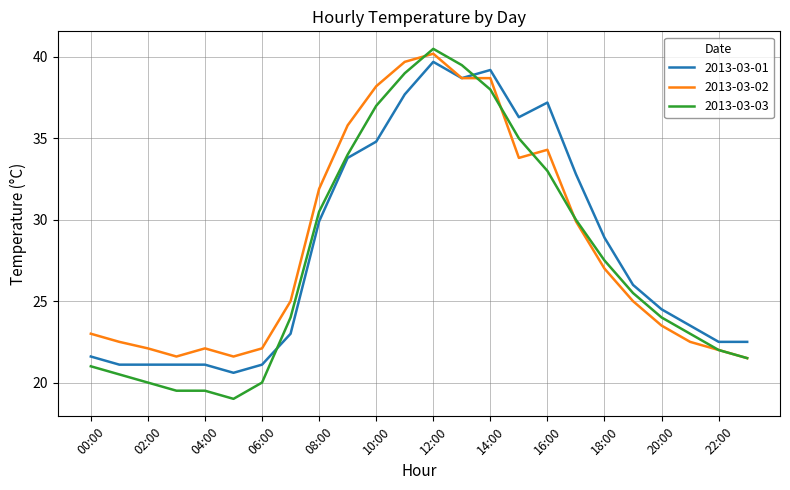

At how many categories does at least one series exceed 28?

11